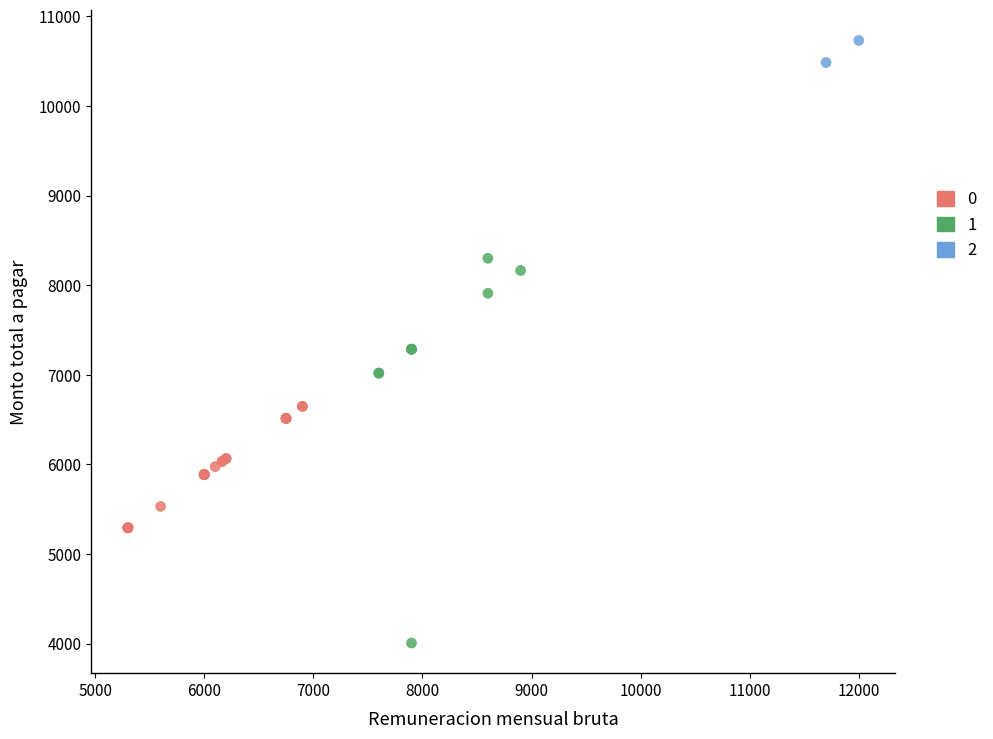

Which series contains the lowest Y value?

1